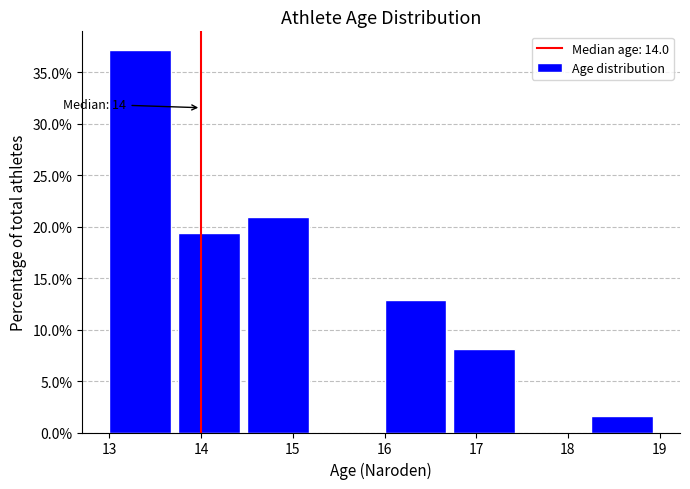

Over which range of the x-axis is the bar tallest?

13.00 to 13.75